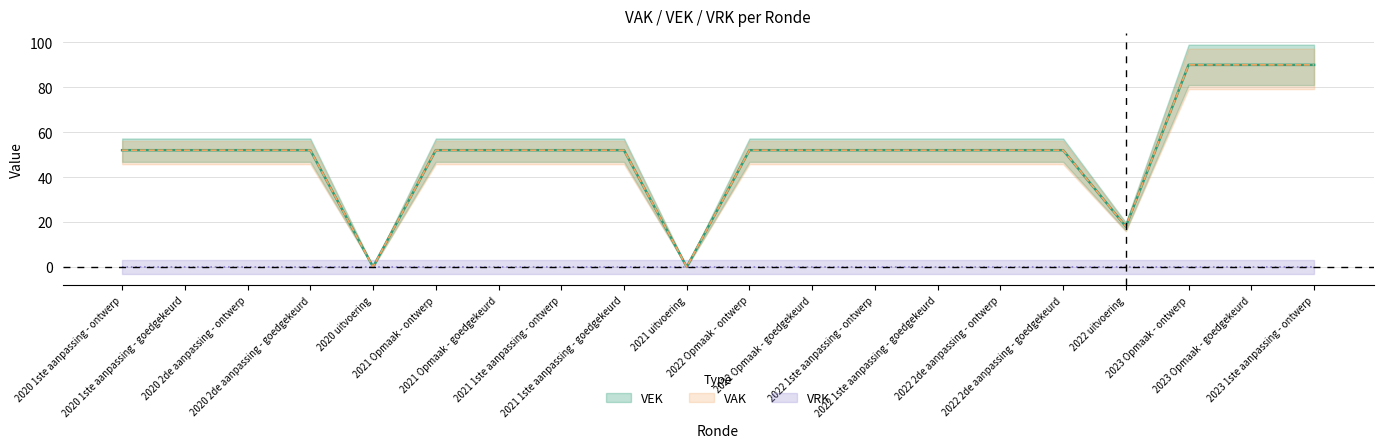

Between 2022 uitvoering and 2020 1ste aanpassing - goedgekeurd, which is larger?

2020 1ste aanpassing - goedgekeurd